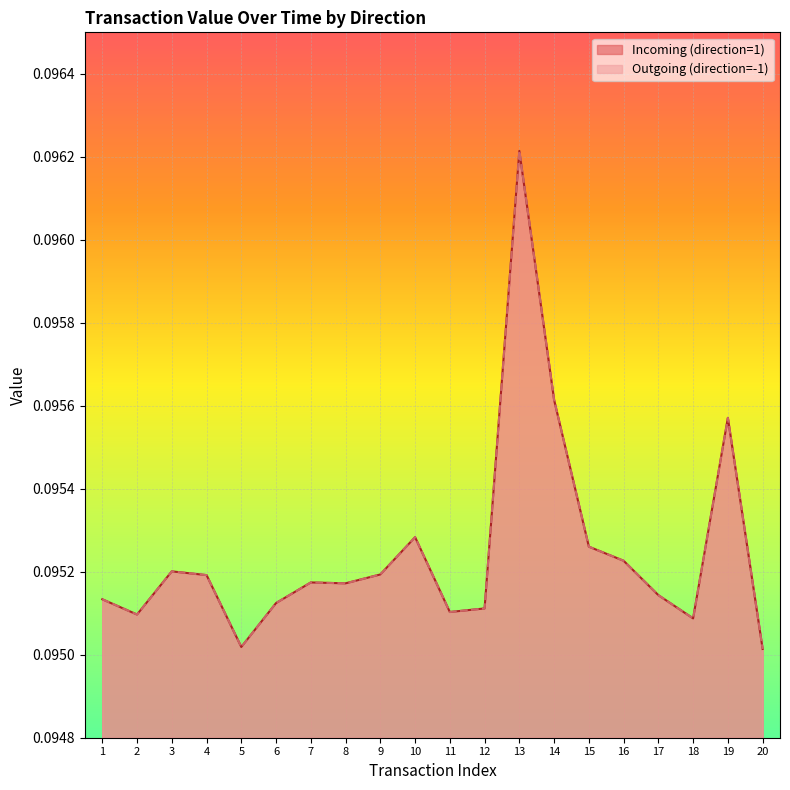

True or false: Incoming (direction=1) and Outgoing (direction=-1) intersect in this chart.

False